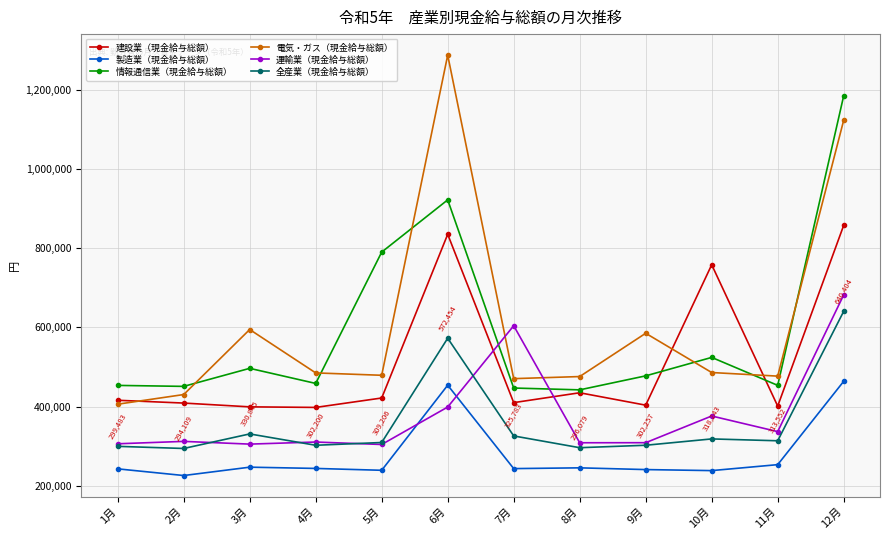

Rank the series at 2月 from highest to lowest value.

情報通信業（現金給与総額）, 電気・ガス（現金給与総額）, 建設業（現金給与総額）, 運輸業（現金給与総額）, 全産業（現金給与総額）, 製造業（現金給与総額）